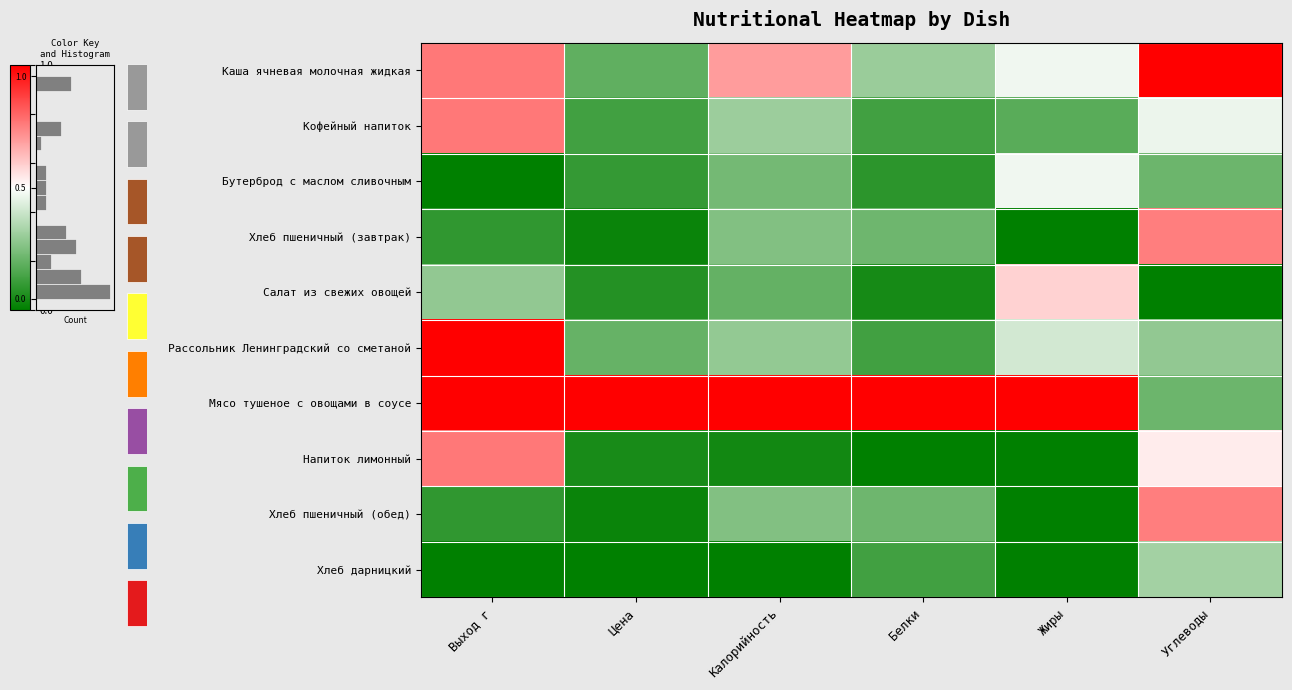

The value of Каша ячневая молочная жидкая at Белки is 0.4. True or false?

False